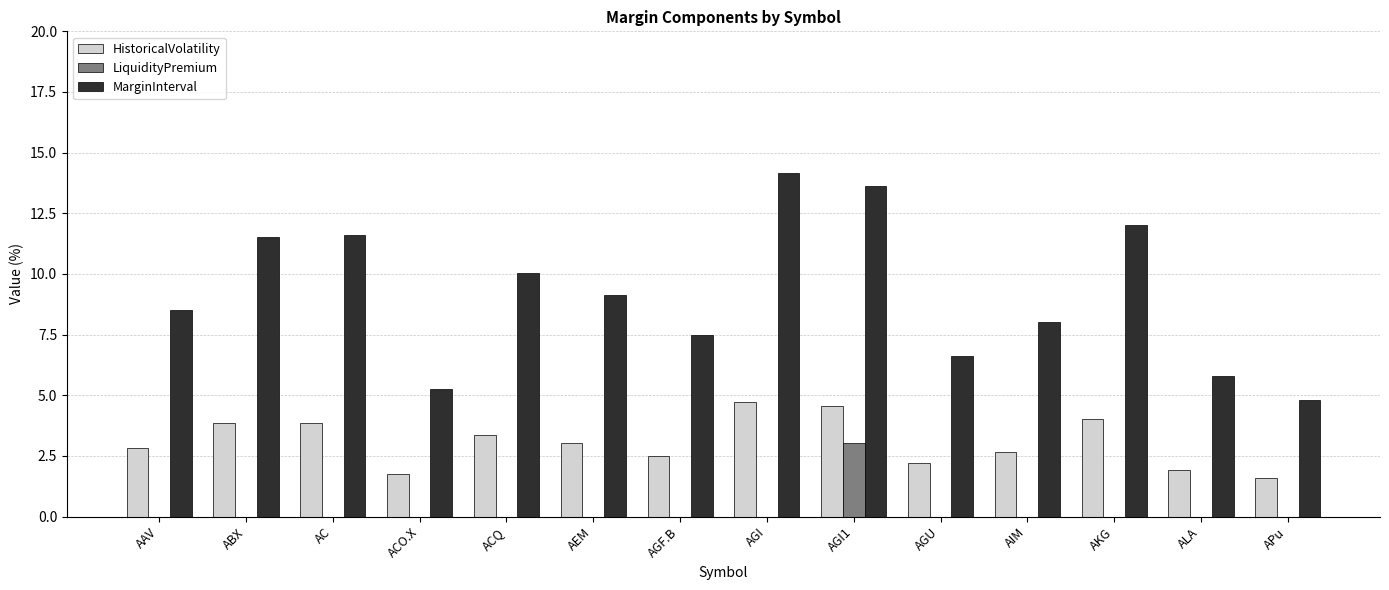

Is the value of LiquidityPremium at AKG greater than the value of MarginInterval at AGF.B?

No